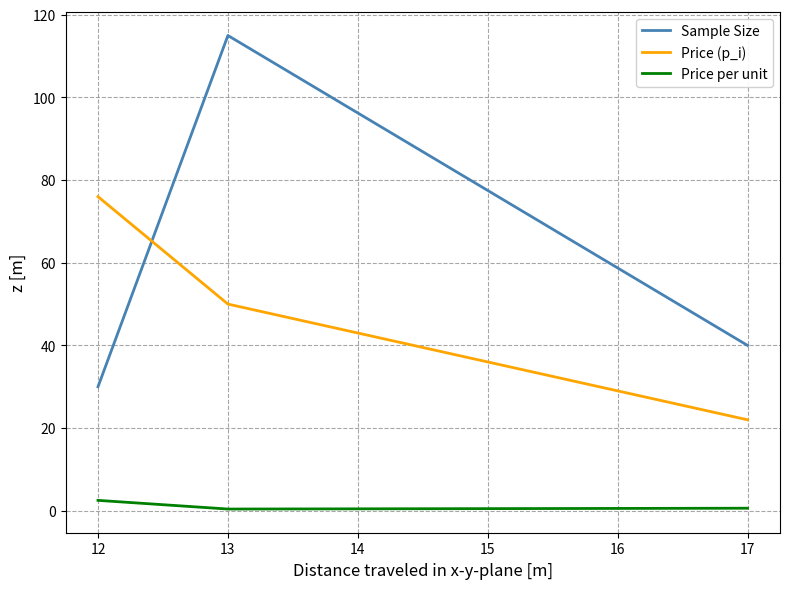

What is the smallest value displayed?

0.4